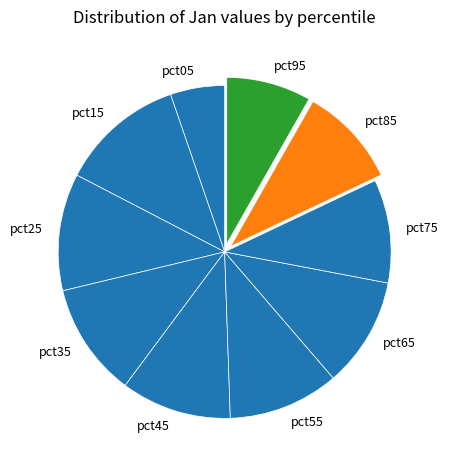

Which slice is the smallest?

pct05